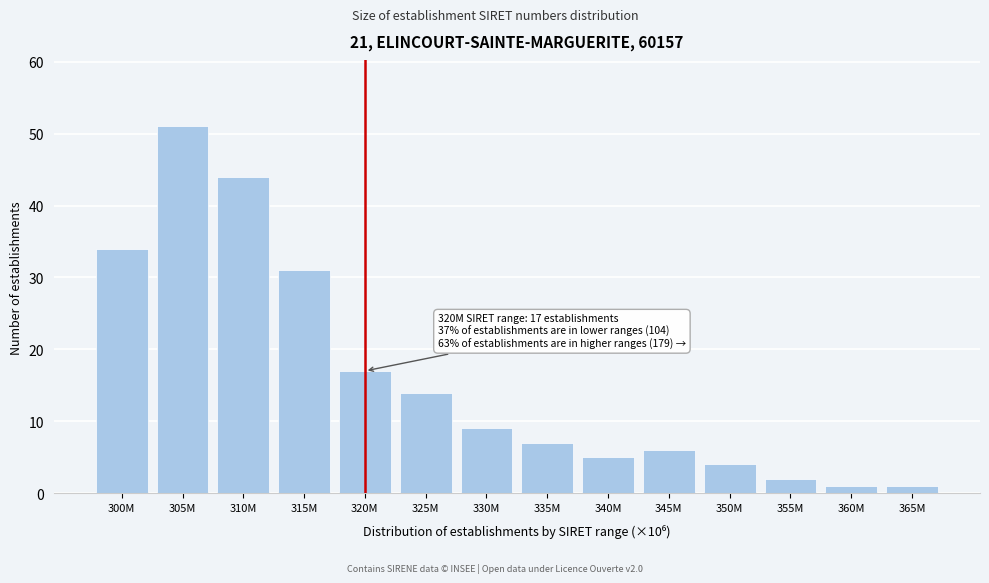

Reading left to right, extract all data points from this chart.

300M=34	305M=51	310M=44	315M=31	320M=17	325M=14	330M=9	335M=7	340M=5	345M=6	350M=4	355M=2	360M=1	365M=1